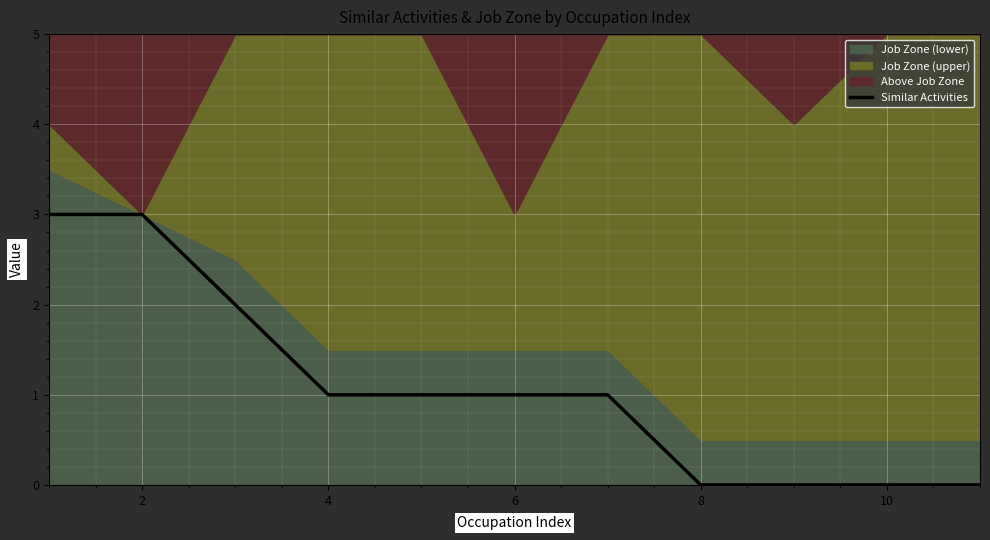

What is the average value?

1